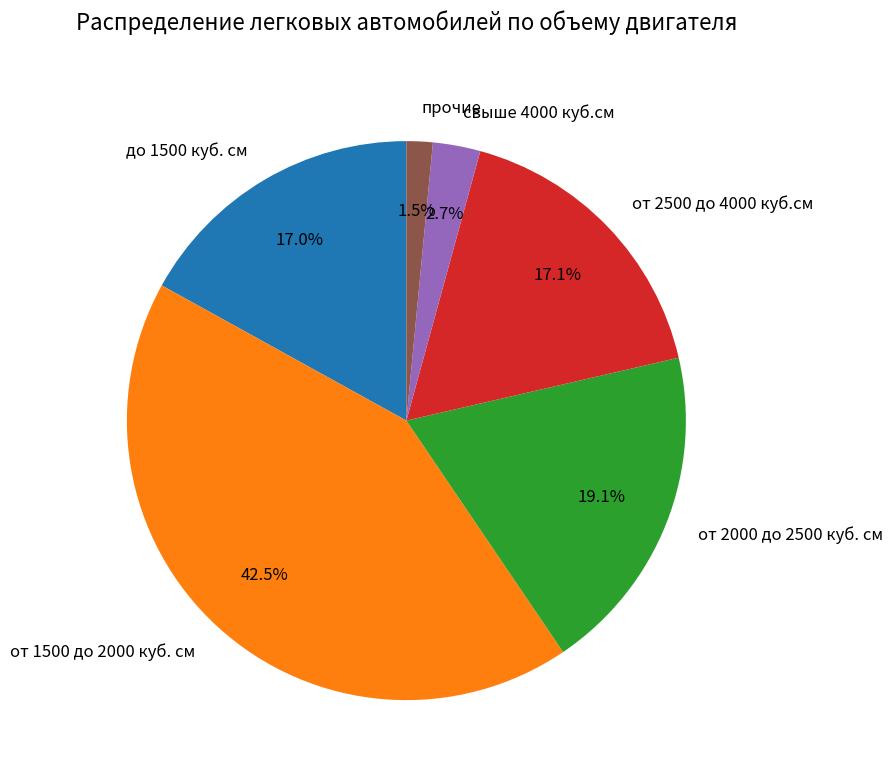

What is the smallest slice in the pie chart?

прочие